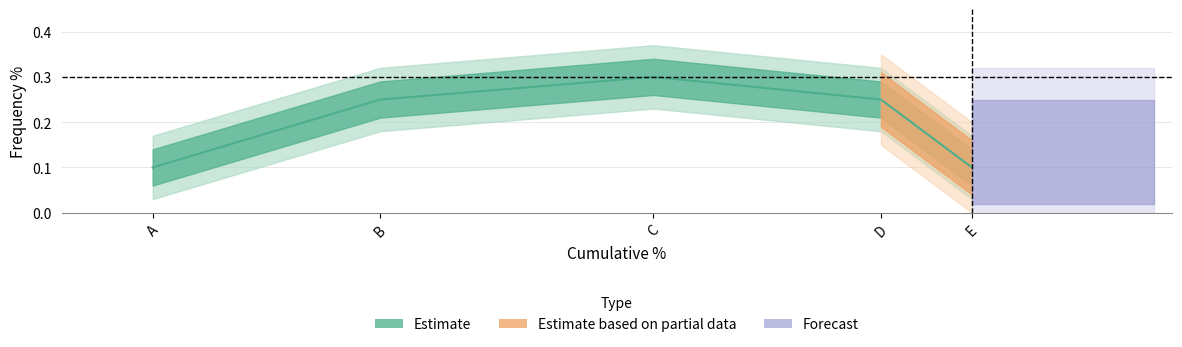

Reading left to right, what are all the values shown in this chart?

A=0.1	B=0.2	C=0.3	D=0.2	E=0.1